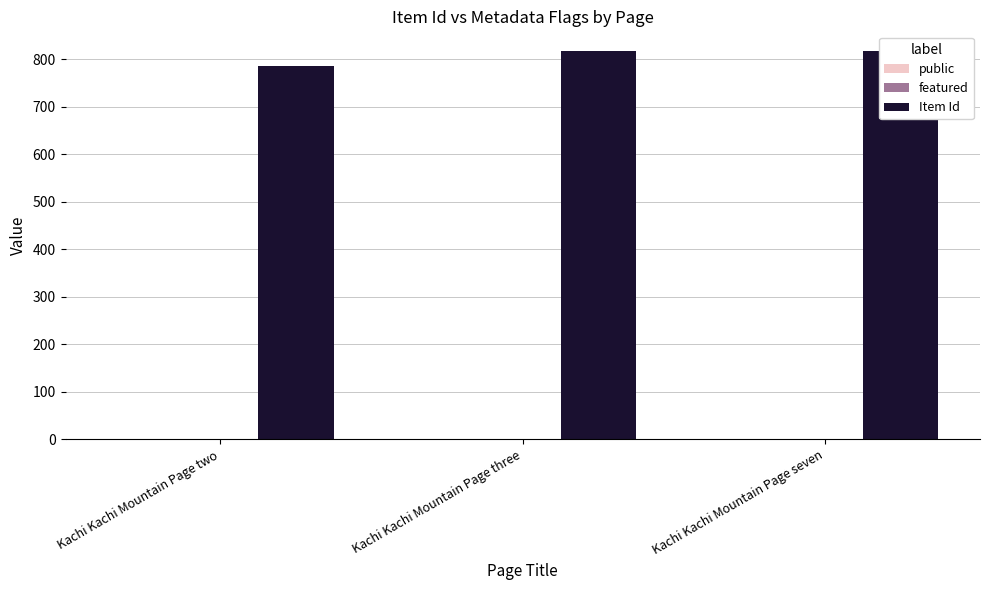

What is the sum of all Item Id values?

2420